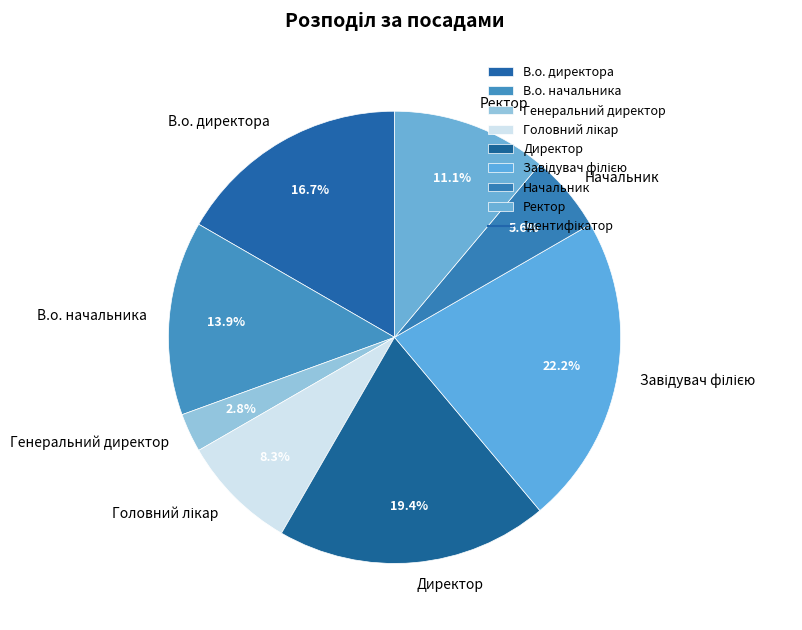

Count the number of slices in the pie.

8